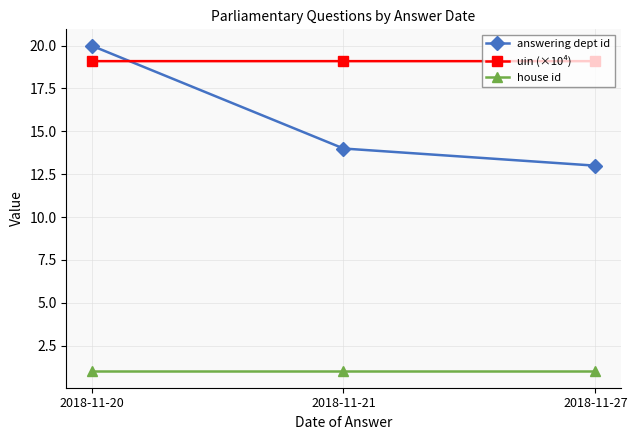

Is this an area chart (filled region under the line)?

No